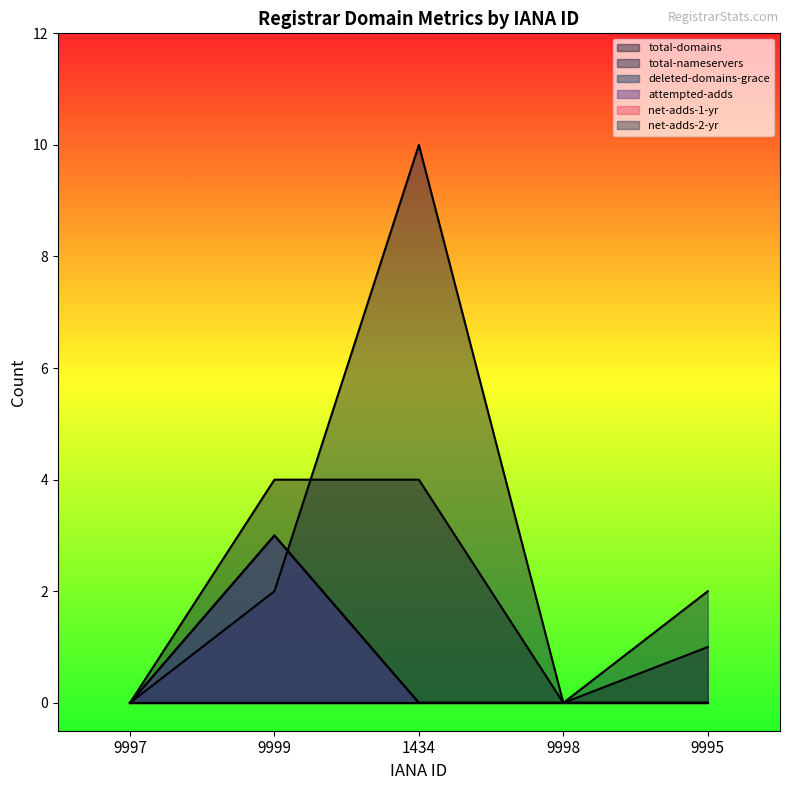

True or false: total-domains and attempted-adds cross at least once.

False